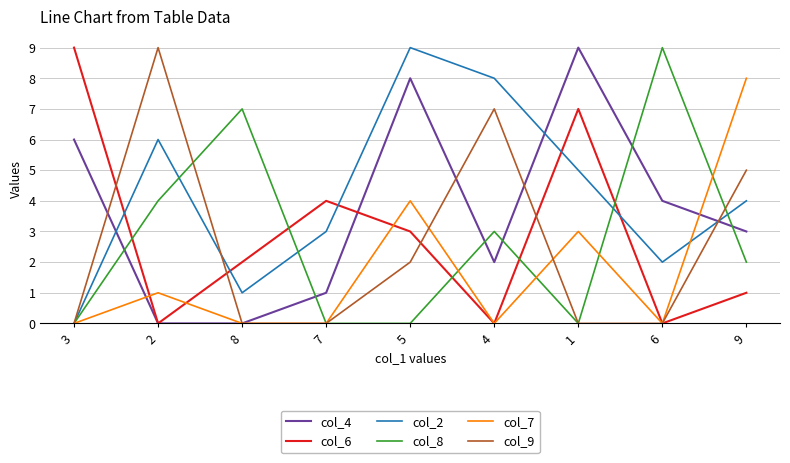

How many values in the col_4 series are below 3?

4